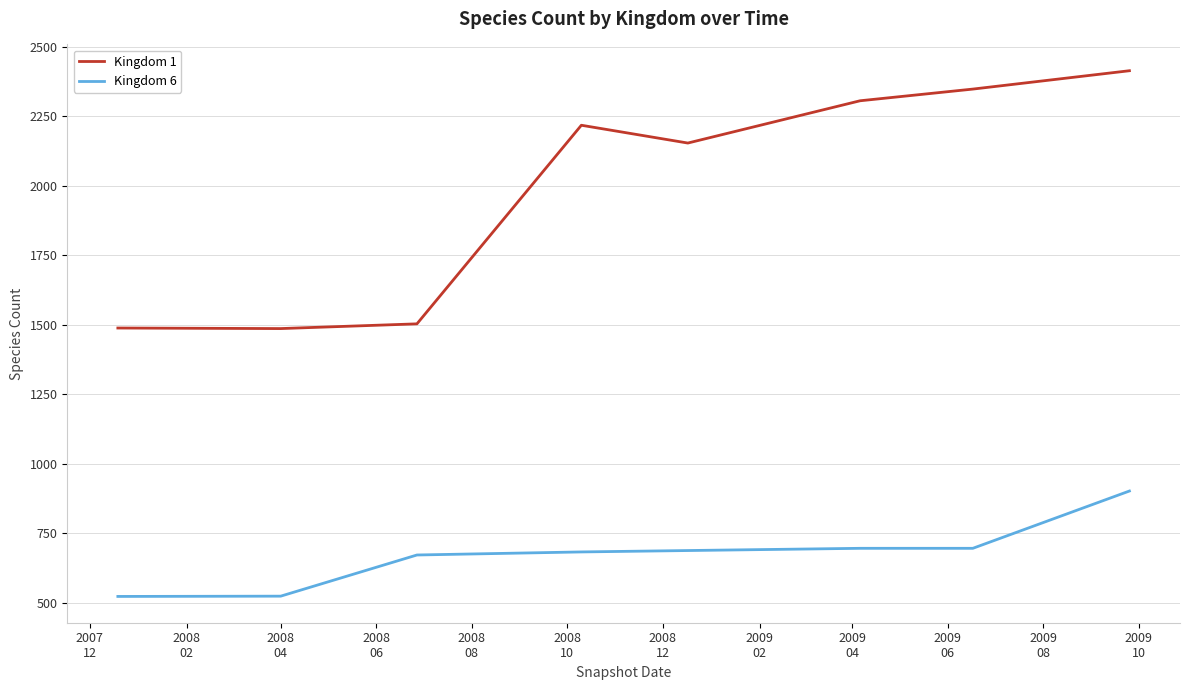

List the series in order of their overall mean, highest first.

Kingdom 1, Kingdom 6